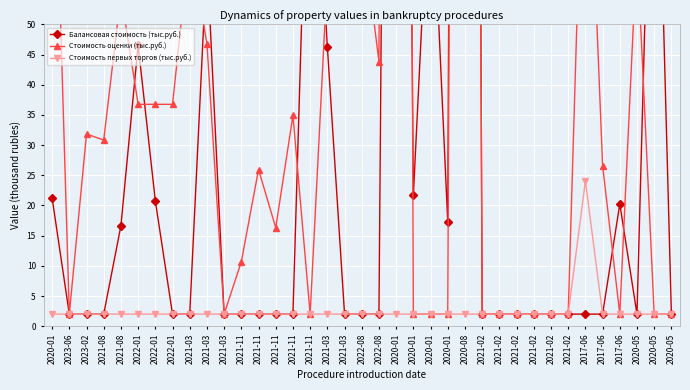

True or false: Стоимость оценки (тыс.руб.) and Стоимость первых торгов (тыс.руб.) intersect in this chart.

False